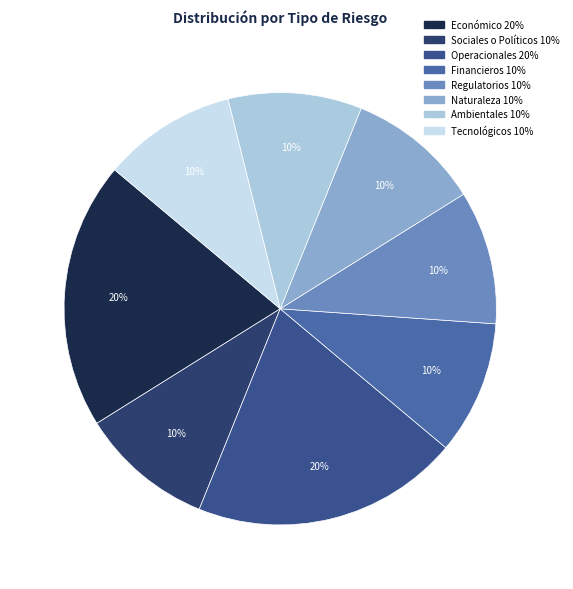

Approximately how many times larger is the value at Tecnológicos compared to Económico?

0.5